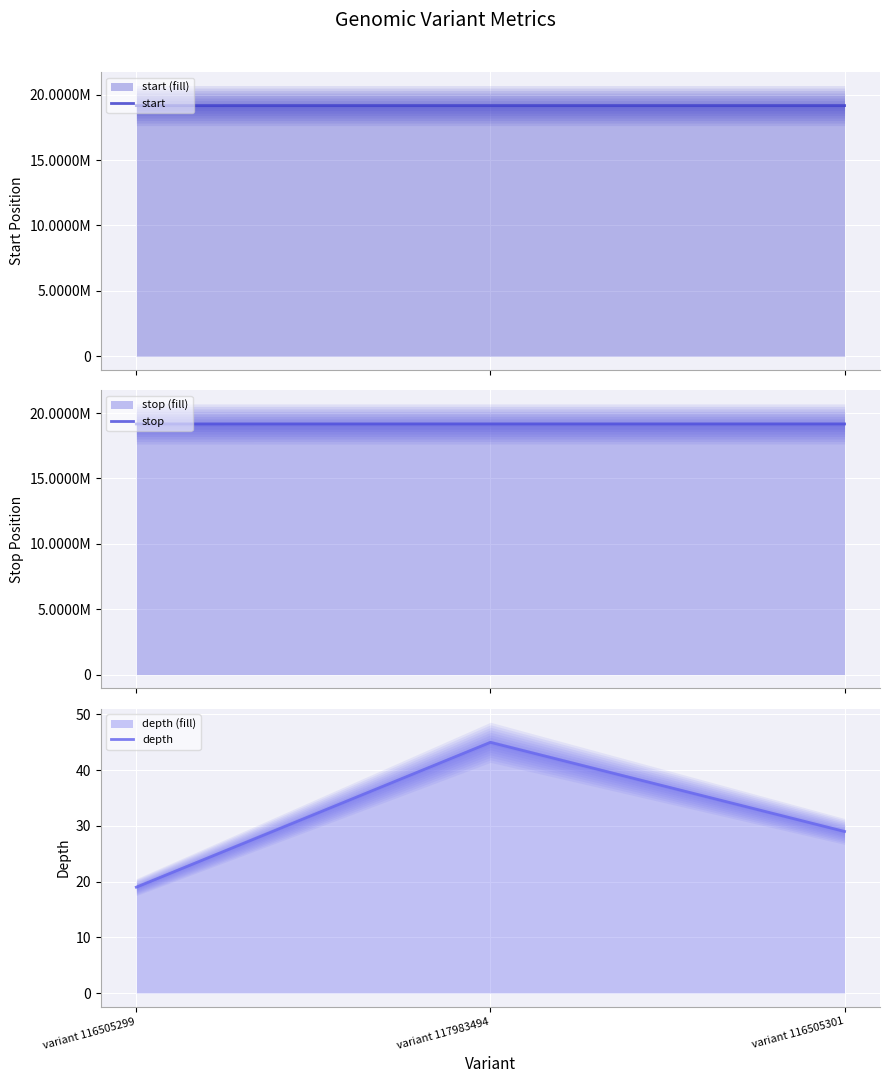

What is the lowest value of the depth series?

19